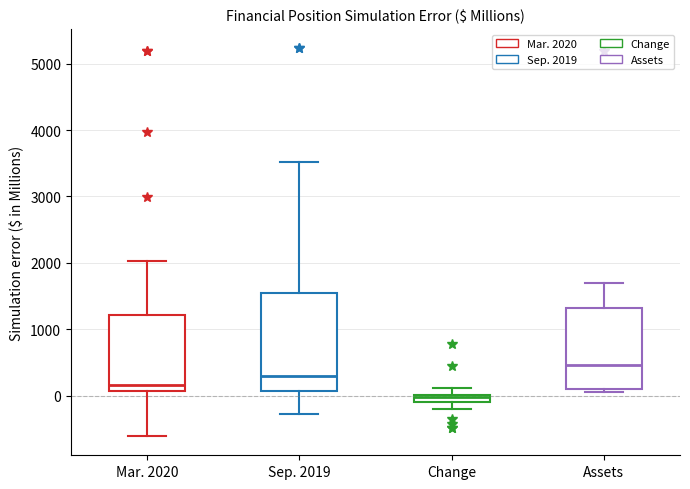

Which box is the tallest, from its lower edge to its upper edge?

Sep. 2019